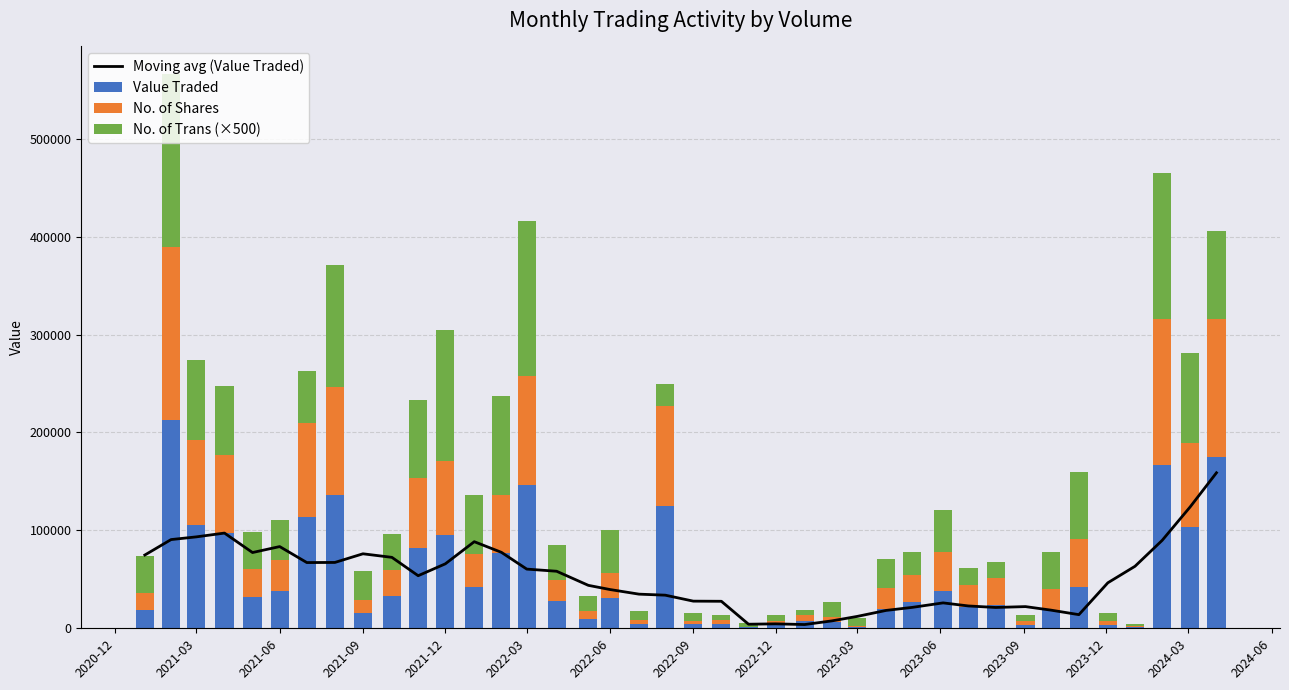

What is the average value of the Value Traded series?

52873